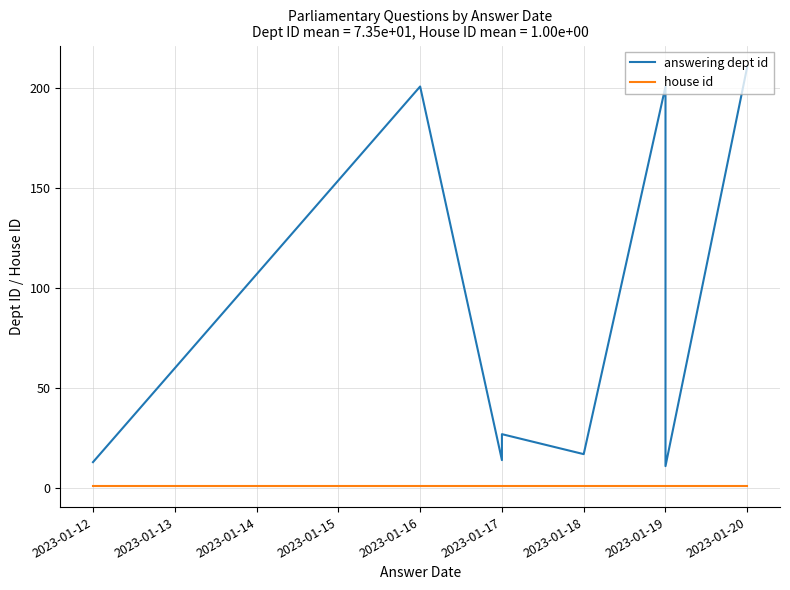

What is the difference between the maximum and minimum values in the answering dept id series?

200